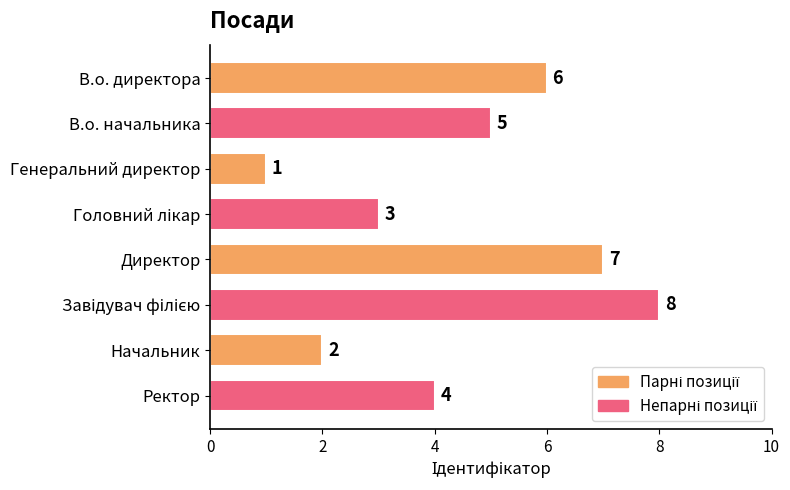

What is the sum of all values?

36